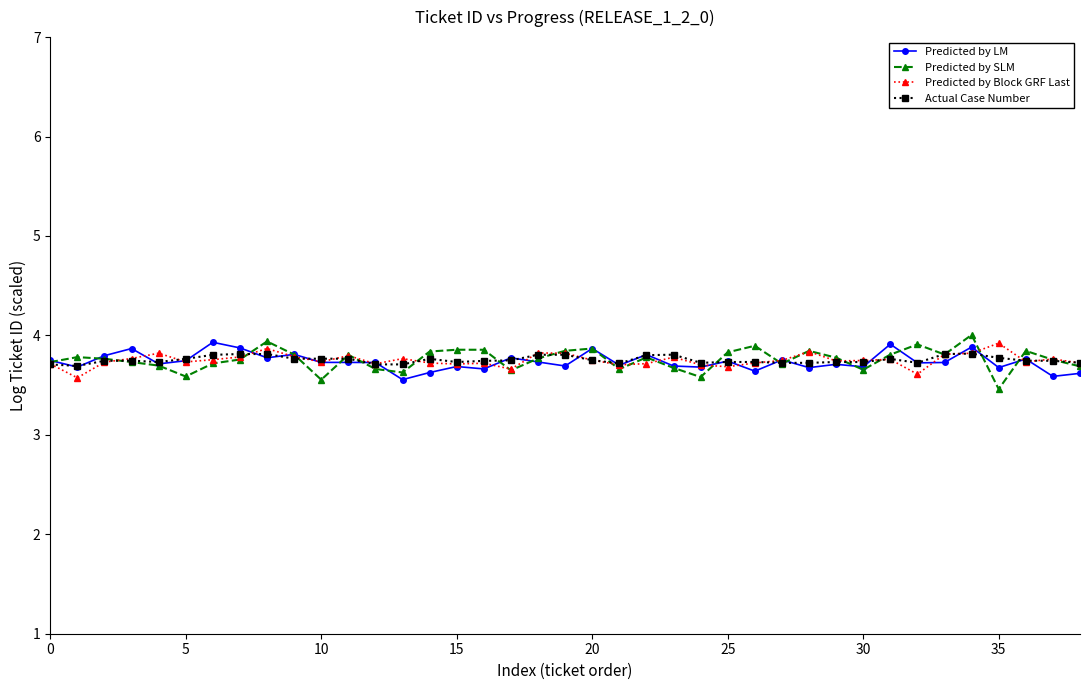

True or false: Predicted by Block GRF Last has more than 1 interior local peaks.

True